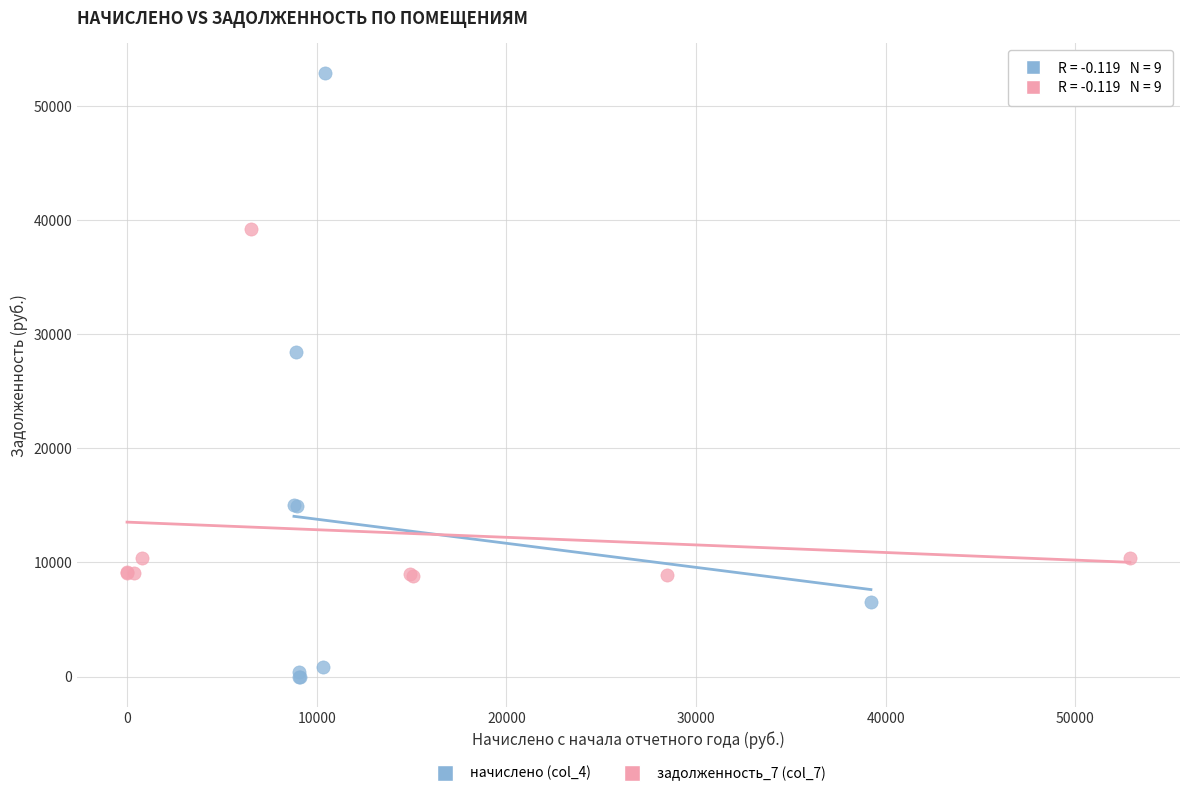

Which series has the largest Y range (max minus min)?

начислено (col_4)